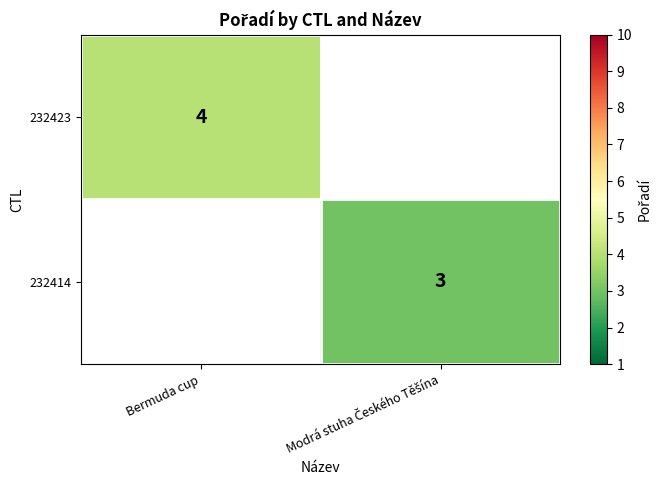

Is it true that 232423 equals 4 at Bermuda cup?

True